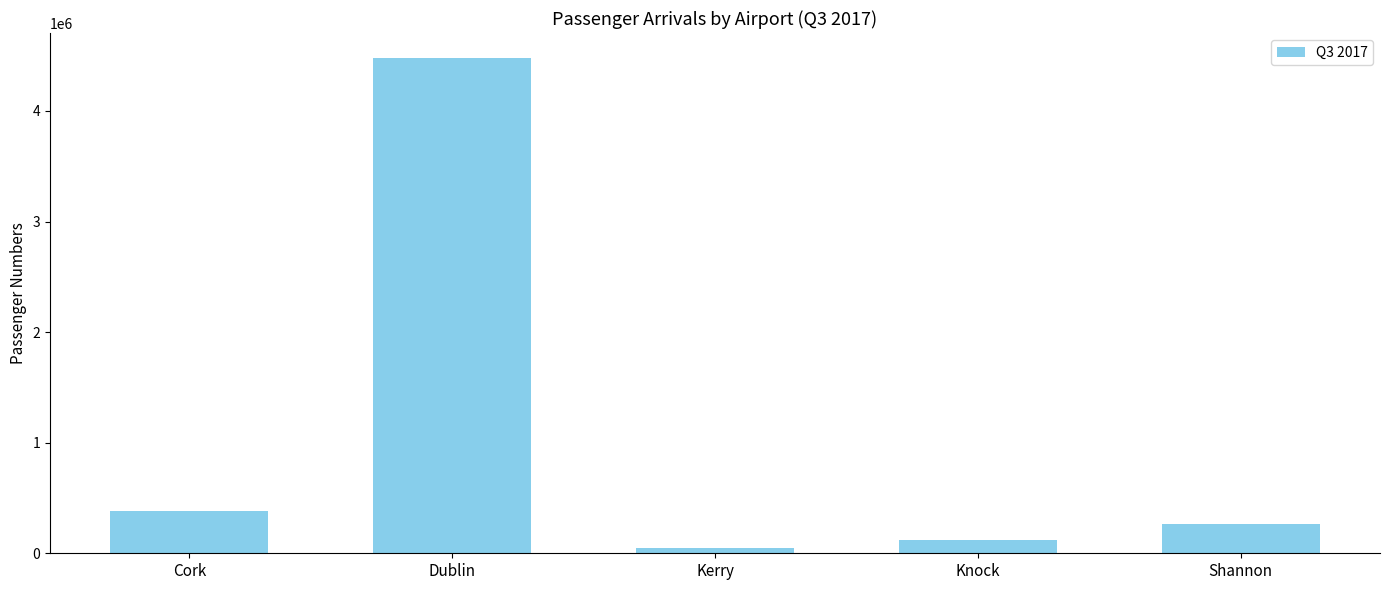

How many series are shown in this chart?

1